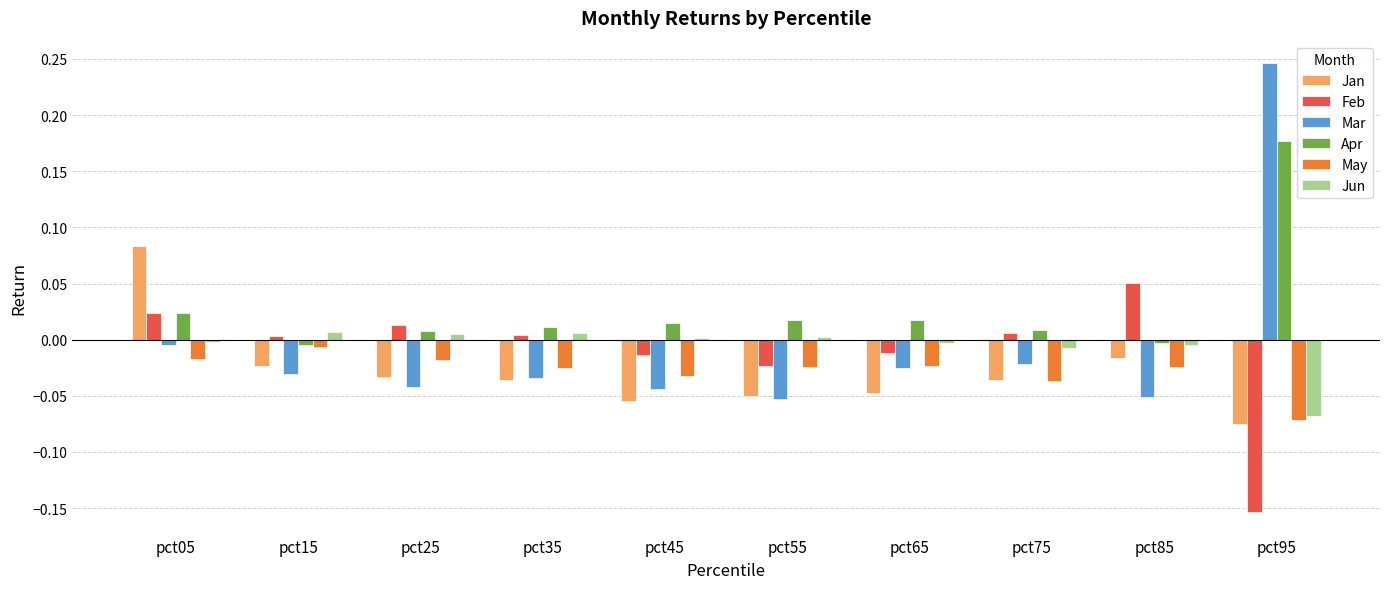

List the series in order of their peak value, highest first.

Mar, Apr, Jan, Feb, Jun, May